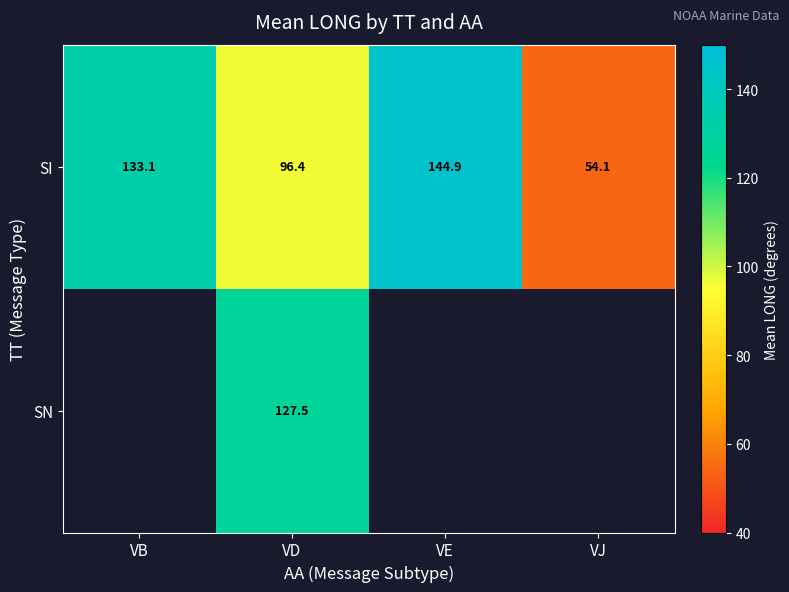

Is it true that SN equals 221.7 at VD?

False